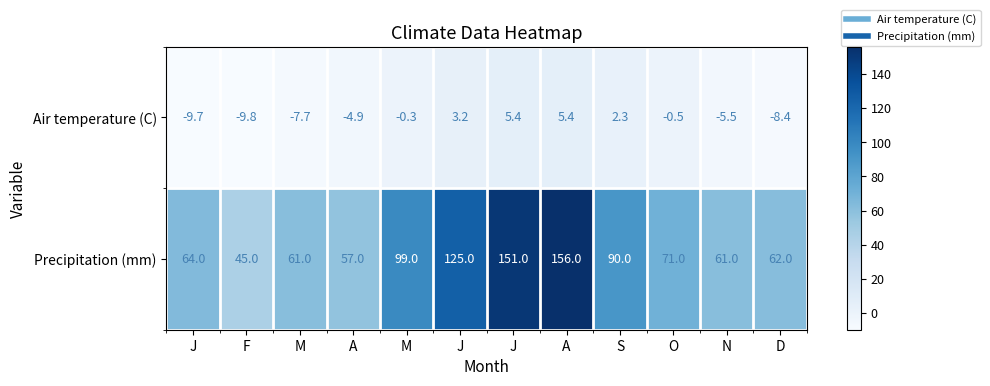

How many categories are shown in the chart?

12